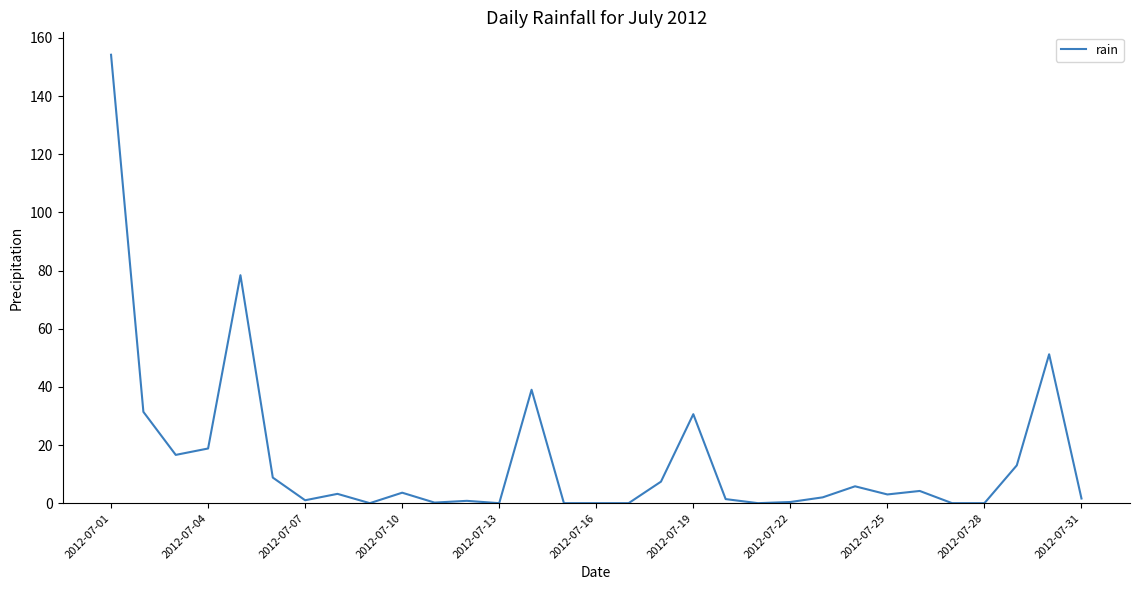

What is the maximum value shown in the chart?

154.2